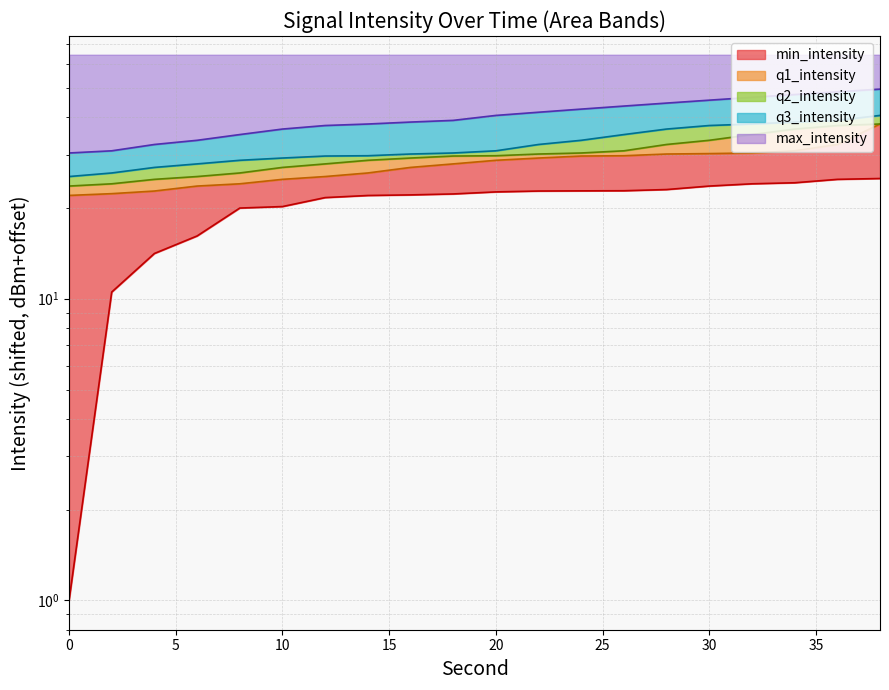

What is the difference between the min_intensity values at 38 and 0?

24.0